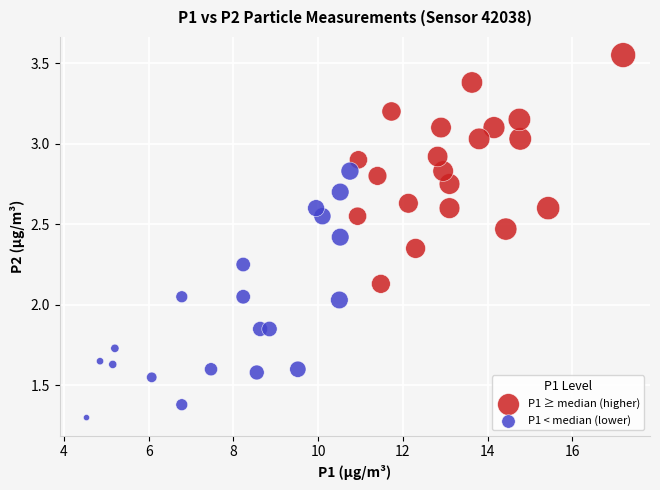

Which series reaches the minimum Y coordinate?

P1 < median (lower)